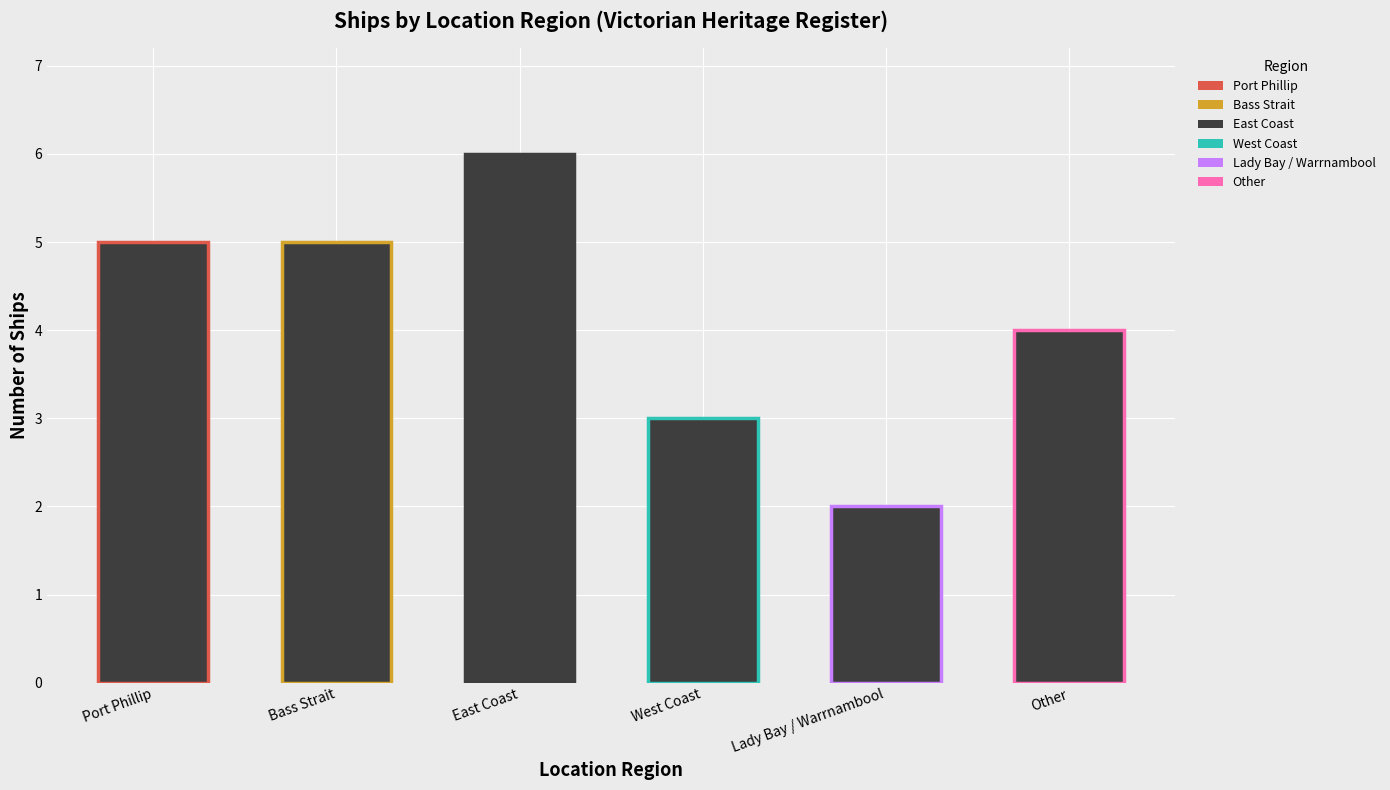

What is the value of the 2nd bar from the left?

5